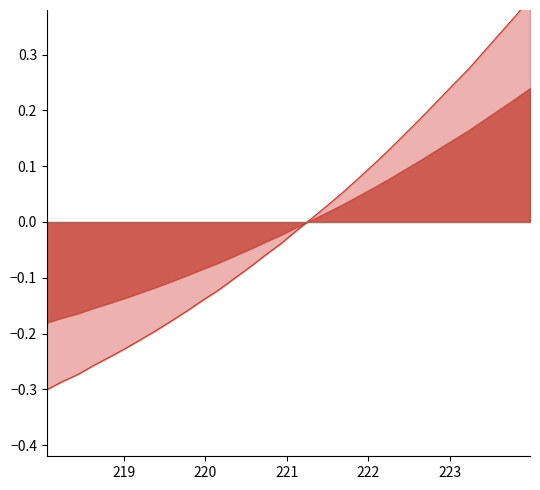

Reading left to right, extract all data points from this chart.

-0.3	-0.3	-0.3	-0.3	-0.2	-0.2	-0.2	-0.2	-0.2	-0.2	-0.1	-0.1	-0.1	-0.1	-0.1	-0.0	-0.0	0.0	0.0	0.1	0.1	0.1	0.1	0.2	0.2	0.2	0.2	0.3	0.3	0.3	0.4	0.4